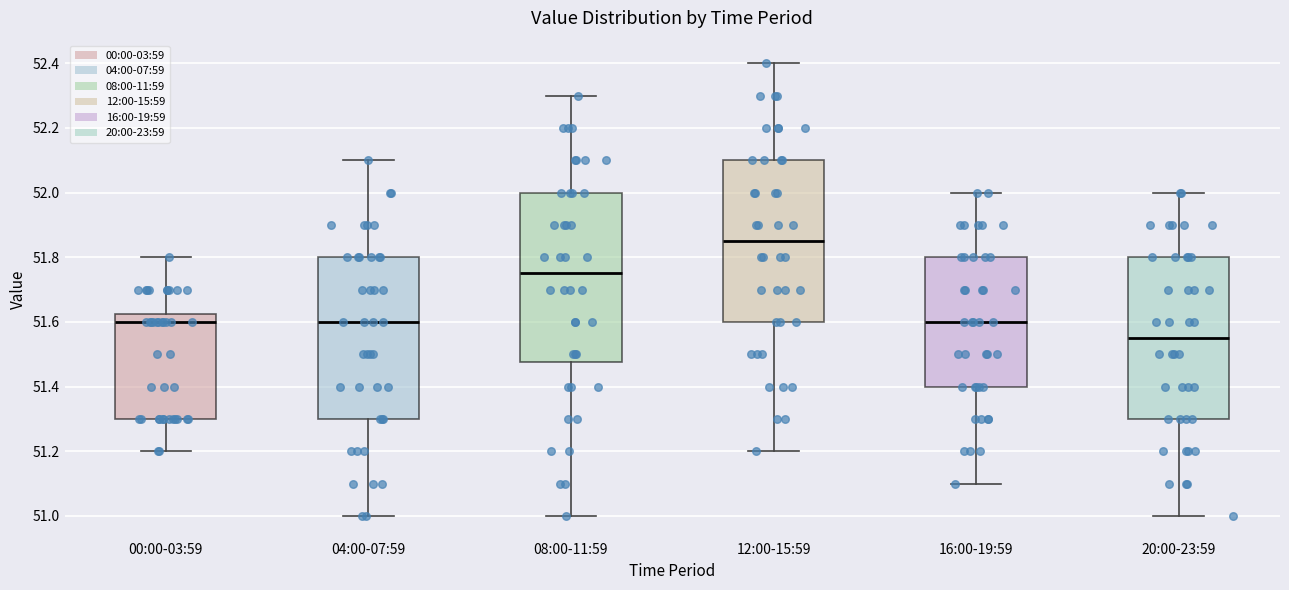

Where does the median line of the box for 08:00-11:59 sit on the y-axis? The values are not printed on the chart, so give them approximately, as read against the axis.

51.76